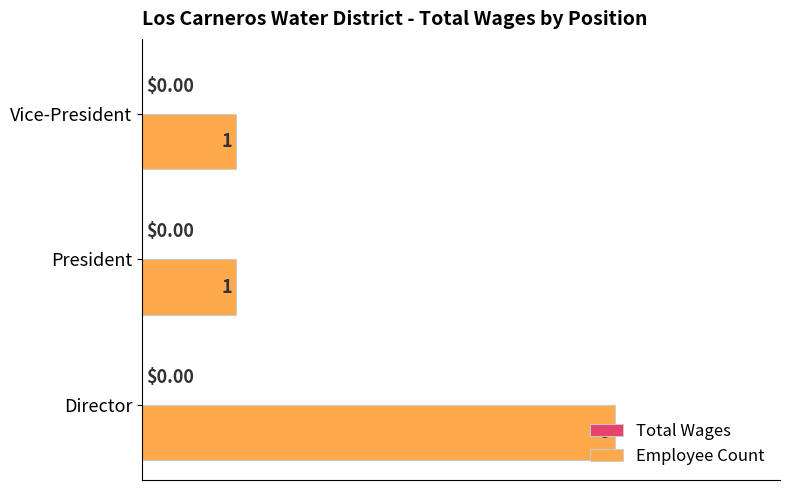

Are the bars horizontal?

Yes